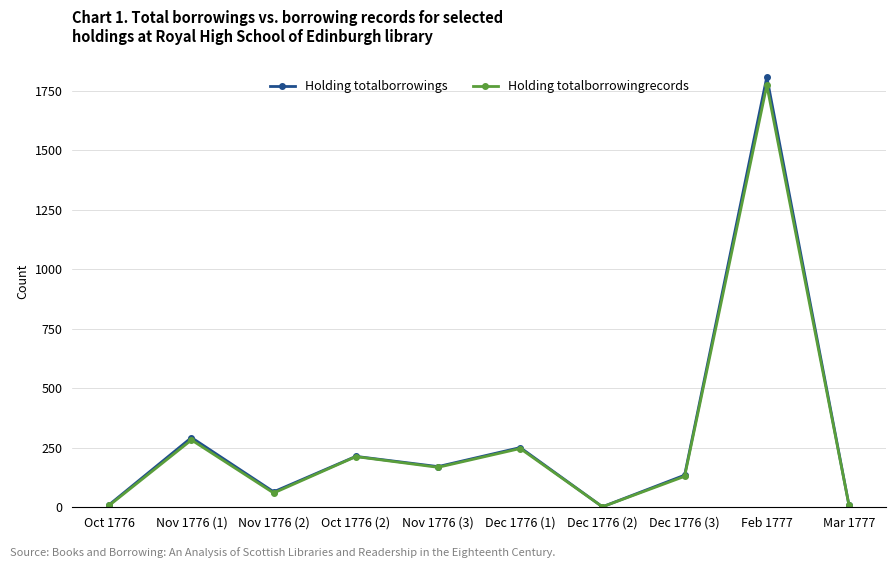

Where is the first local minimum for Holding totalborrowingrecords?

Nov 1776 (2)